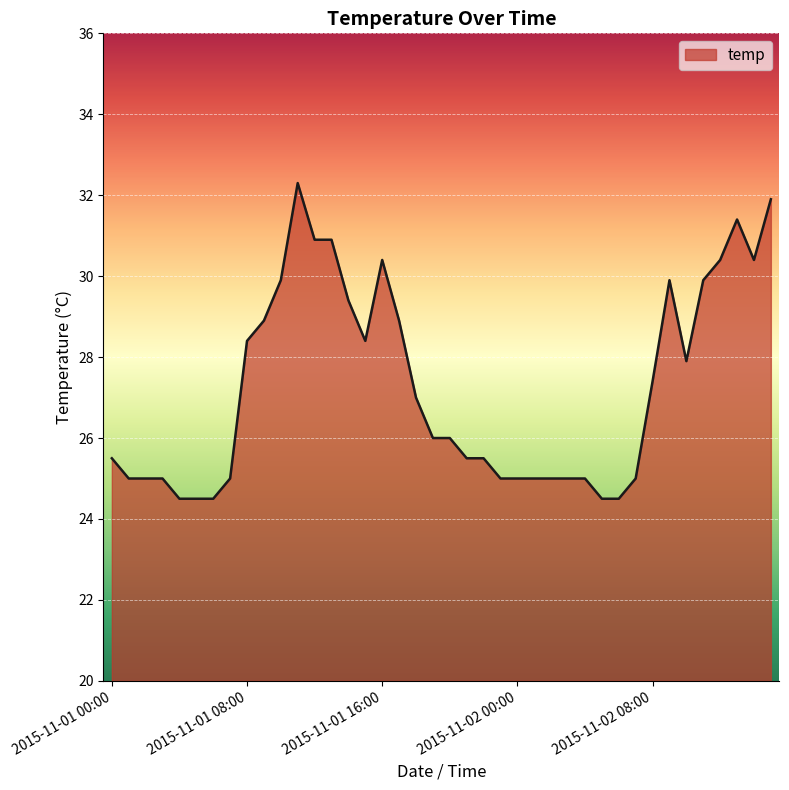

What is the difference between the maximum and minimum values?

7.8